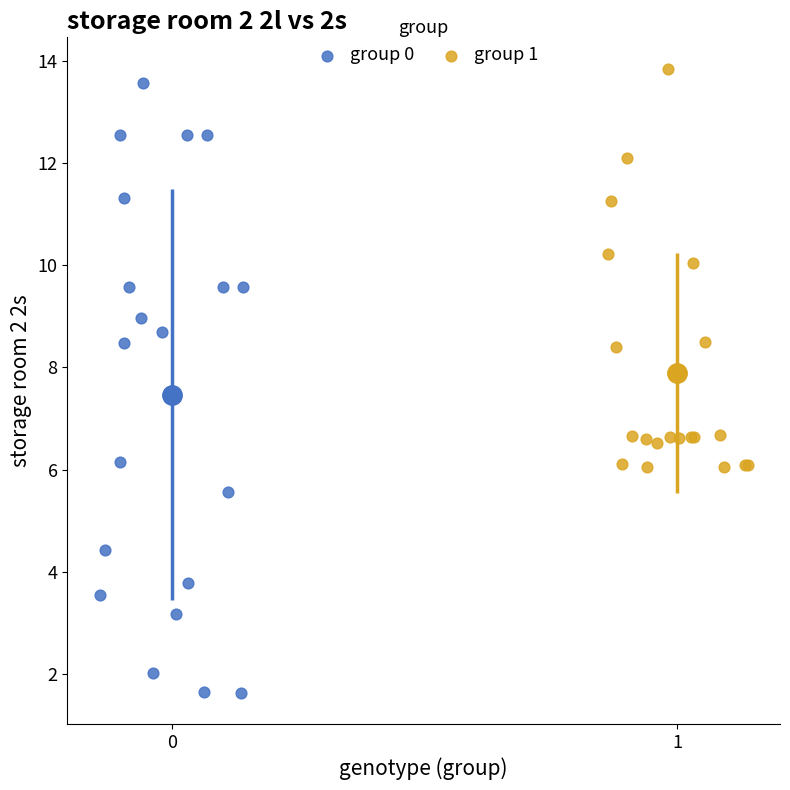

Which series contains the lowest Y value?

group 0